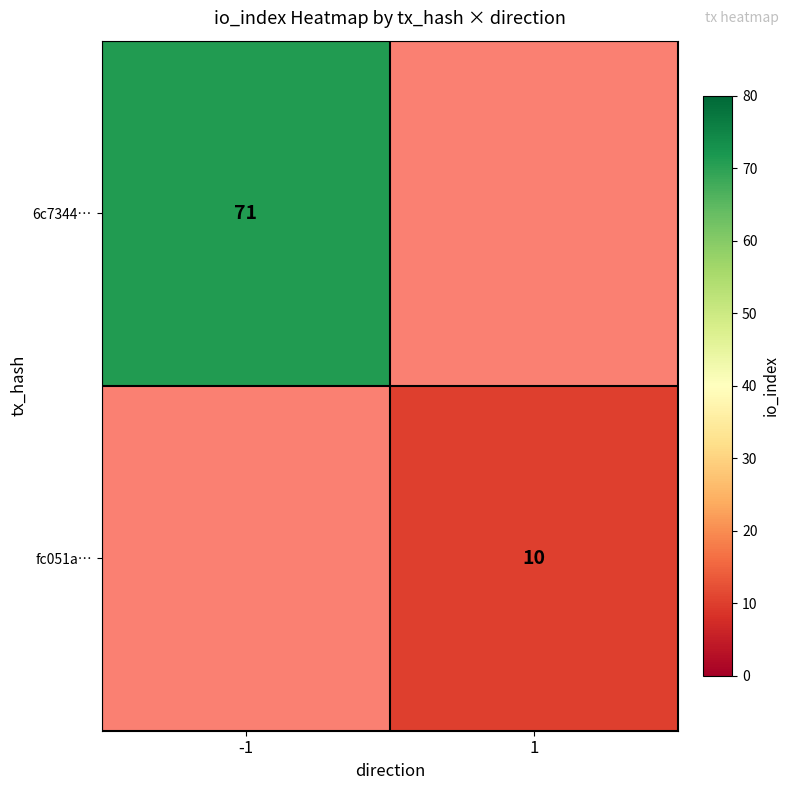

The fc051a… series shows 7 at 1. True or false?

False